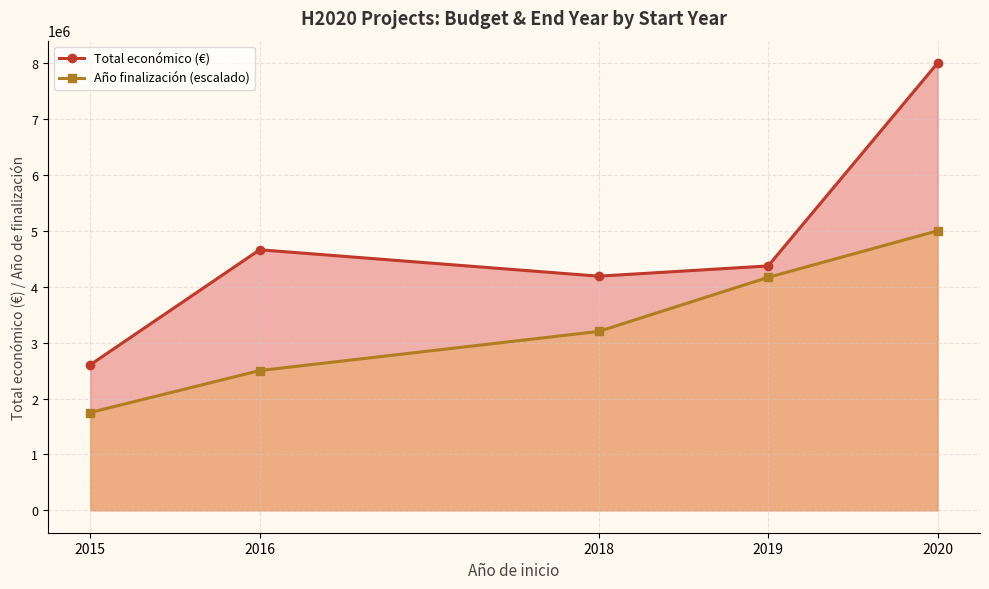

Which series has the largest total across all categories?

Total económico (€)